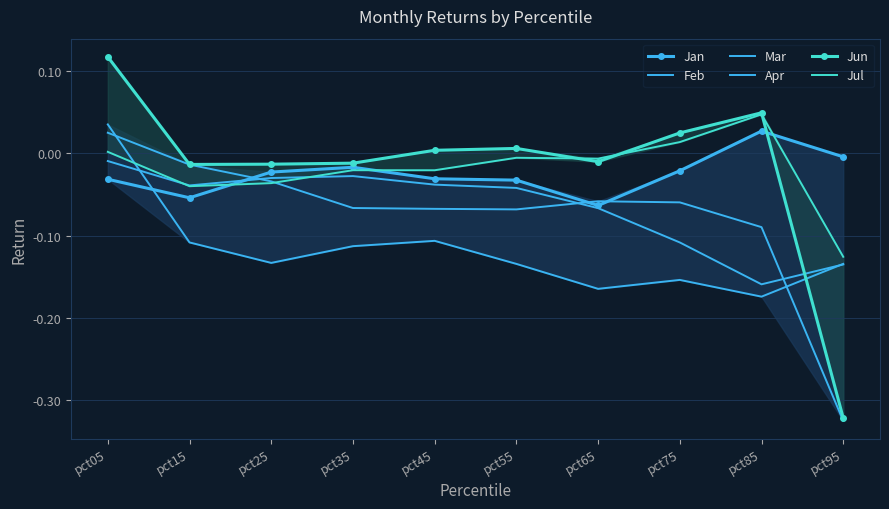

After their last crossing, which series has the higher values: Jan or Apr?

Jan